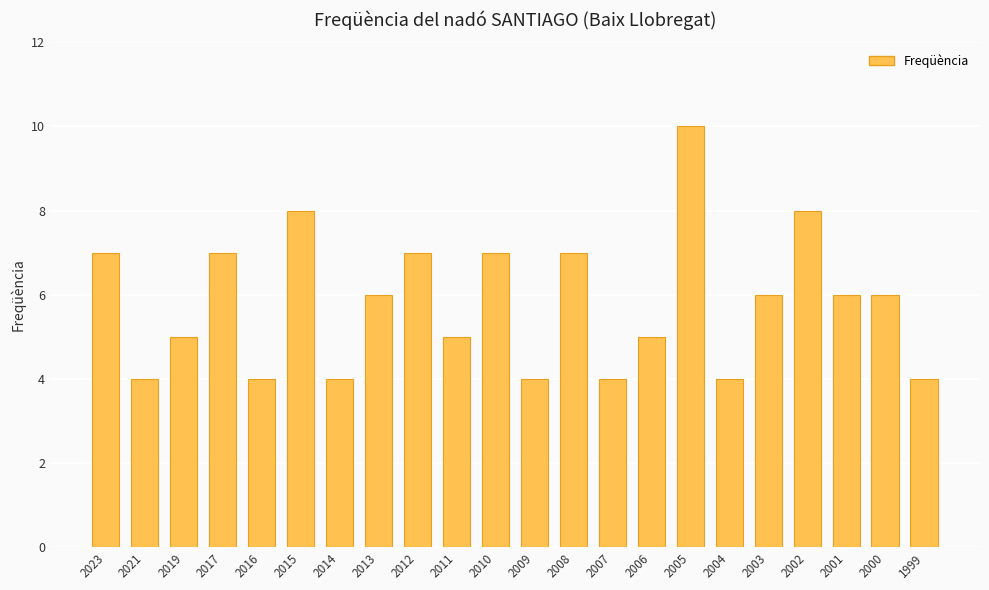

What is the change in value from 2010 to 2004?

-3